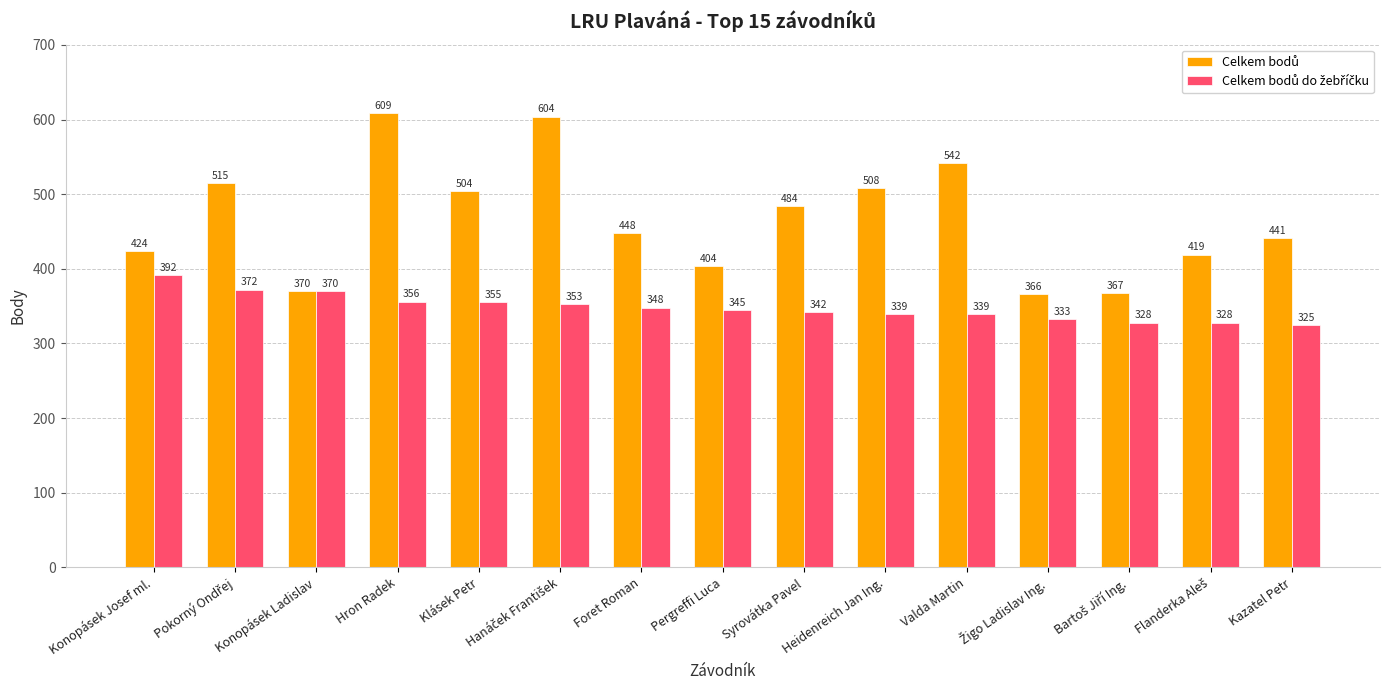

What is the minimum value shown in the chart?

325